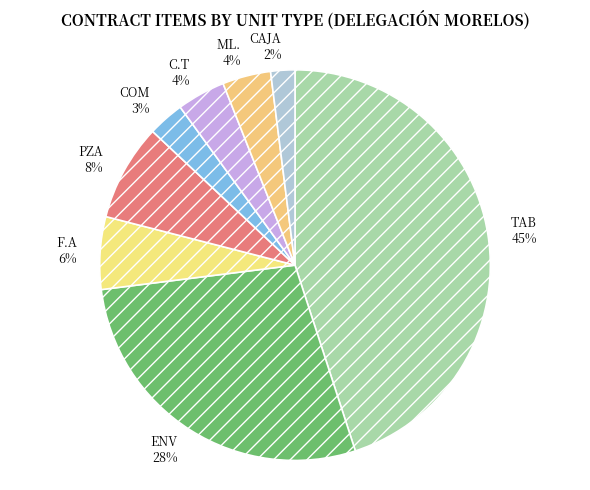

How many segments does this pie chart have?

8